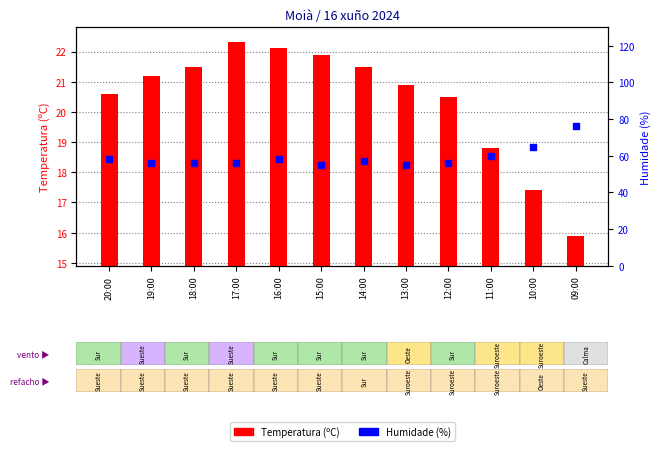

Which series has the widest spread of Y values?

Humidade (%)